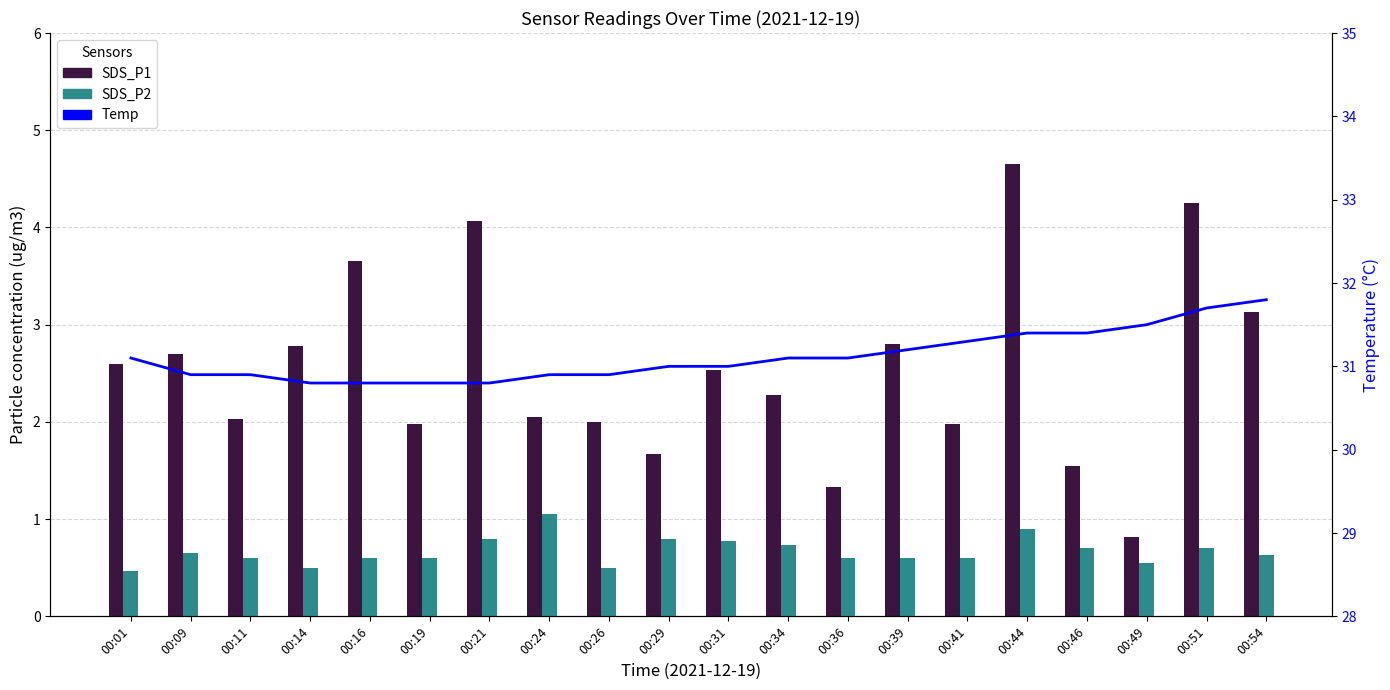

Is it true that SDS_P2 equals 0.4 at 00:19?

False